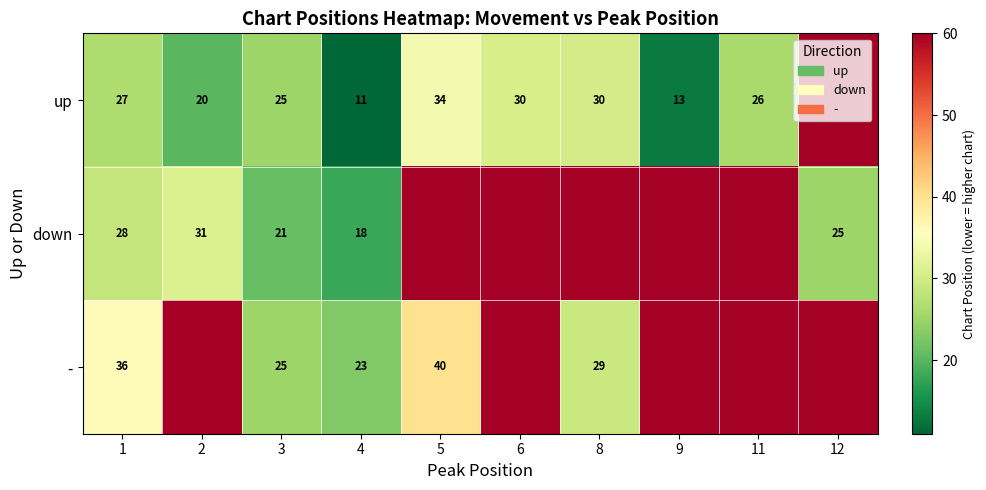

What is the difference between the up values at 4 and 8?

19